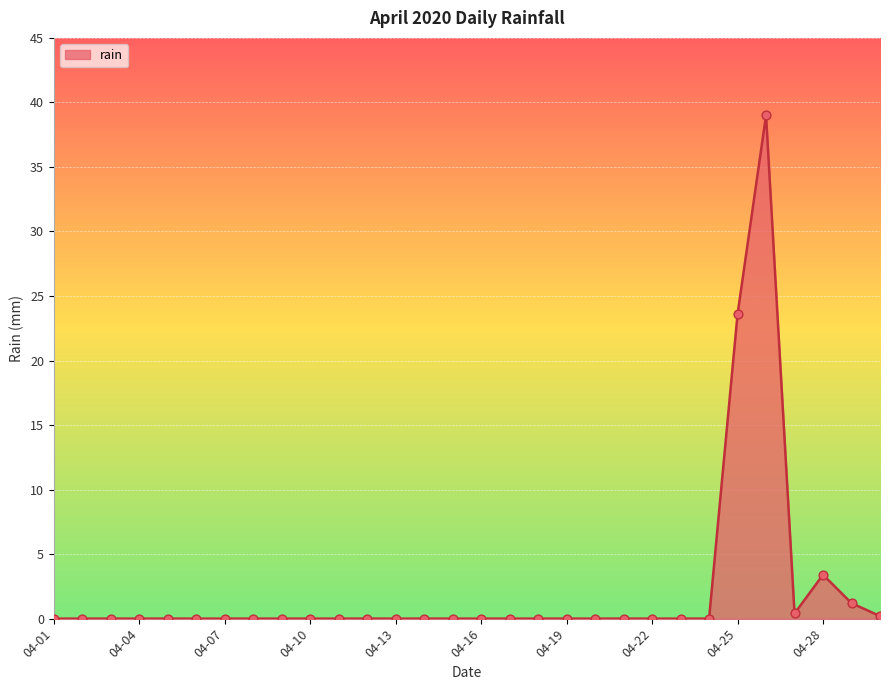

What is the greatest value displayed?

39.0